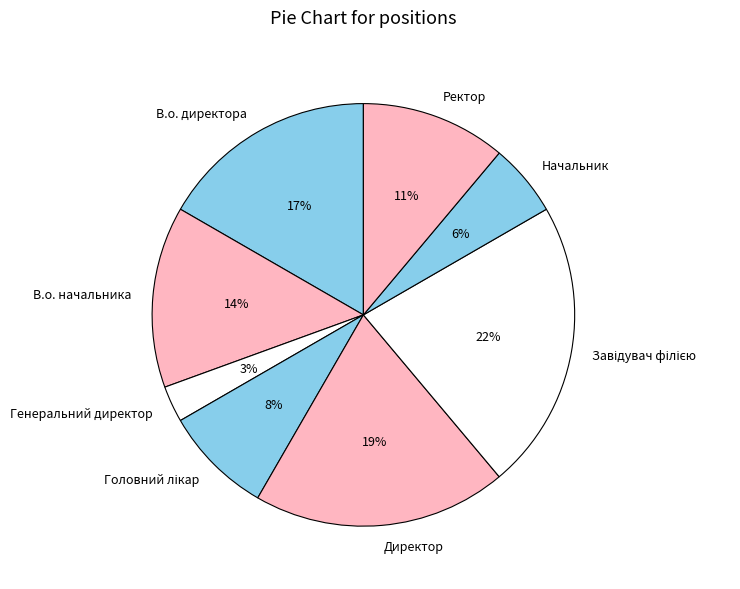

What is the smallest slice in the pie chart?

Генеральний директор